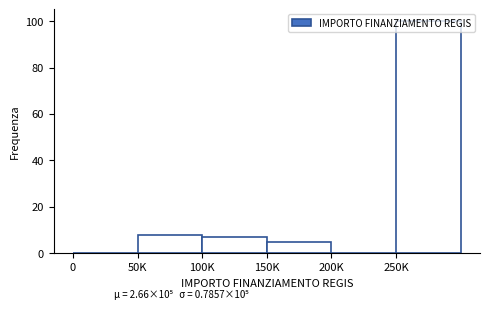

Which label corresponds to the largest value in the chart?

250K